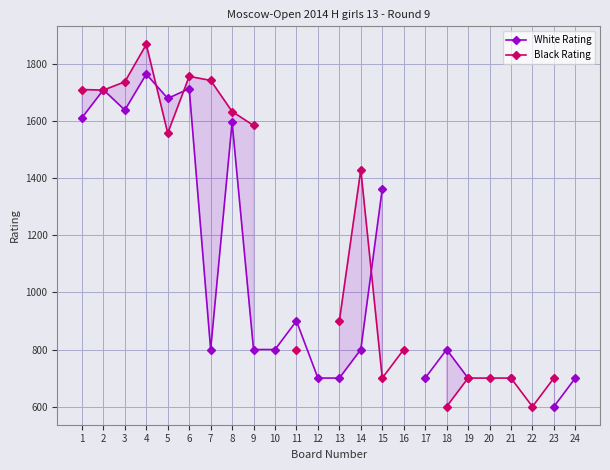

What are all the series names shown in the legend?

White Rating, Black Rating